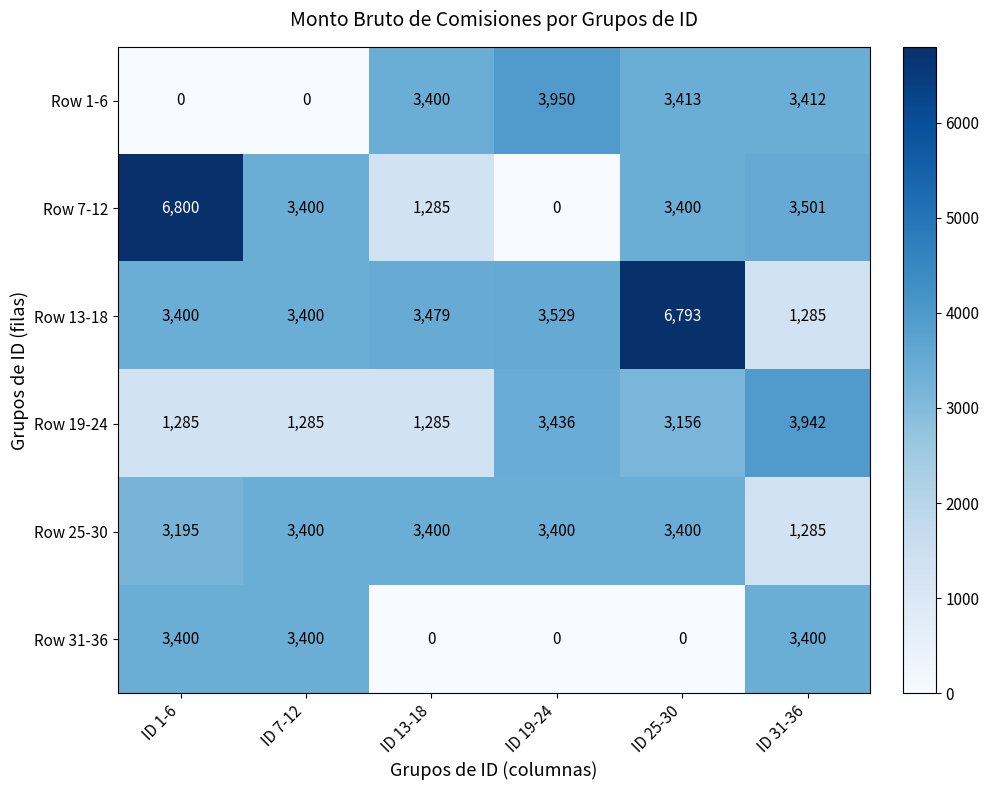

What is the spread (max minus min) of values at ID 1-6?

6800